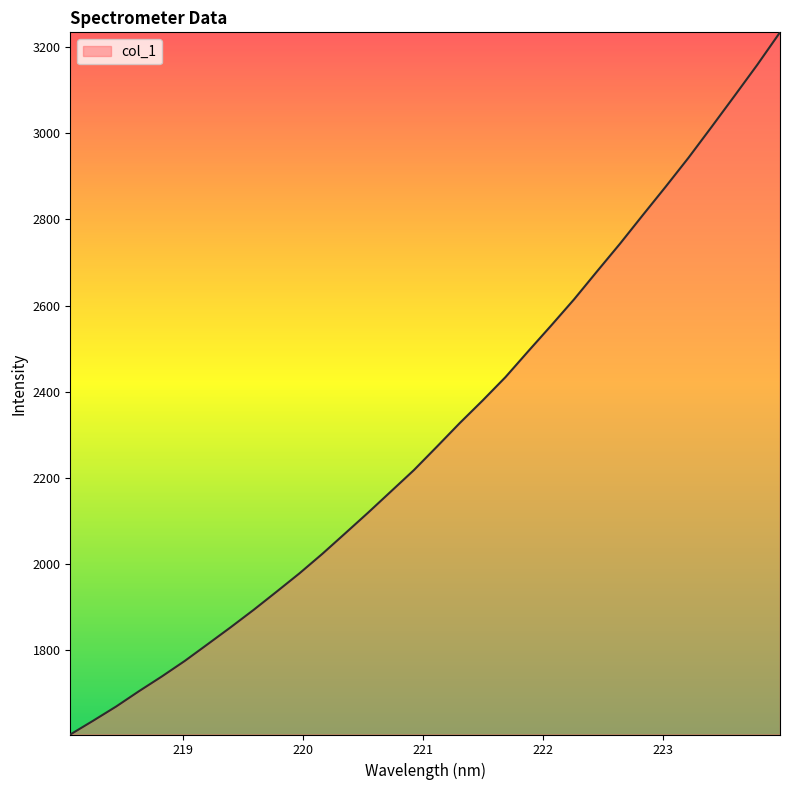

What is the greatest value displayed?

3234.5